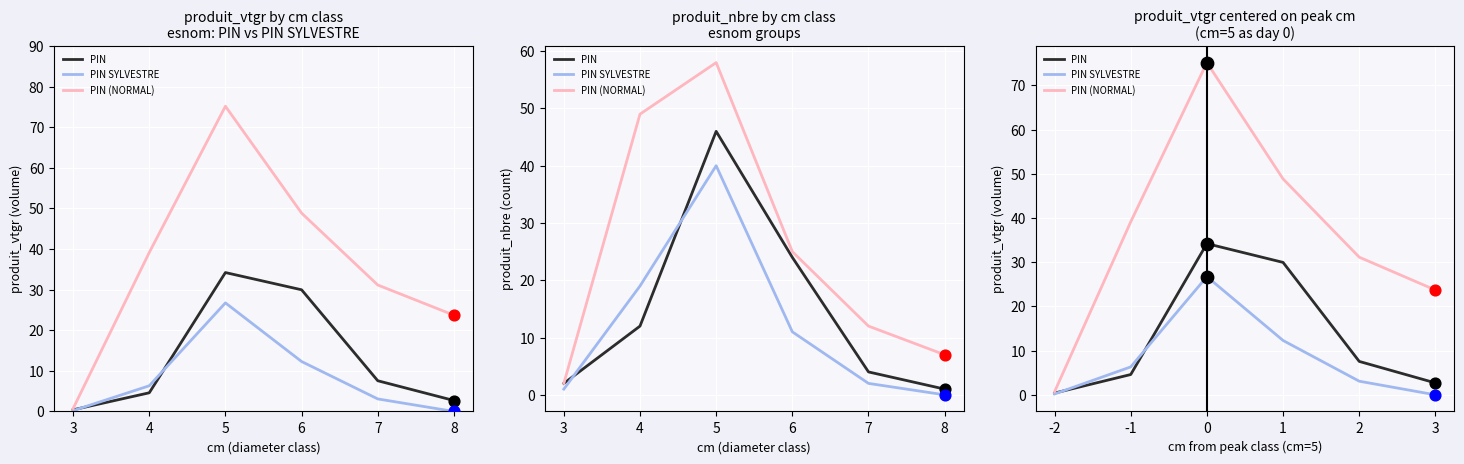

Which series has the largest total across all categories?

PIN (NORMAL)